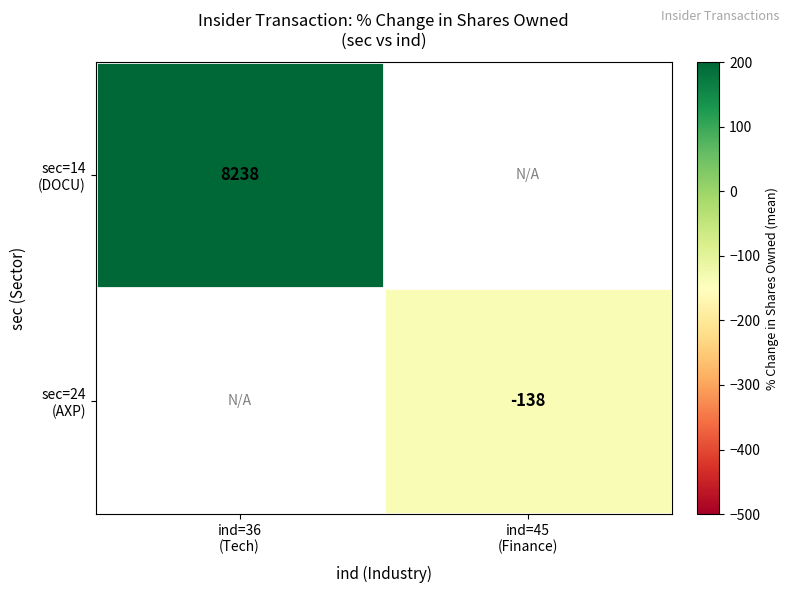

At which label does sec=24 (AXP) reach its peak?

ind=36 (Tech)